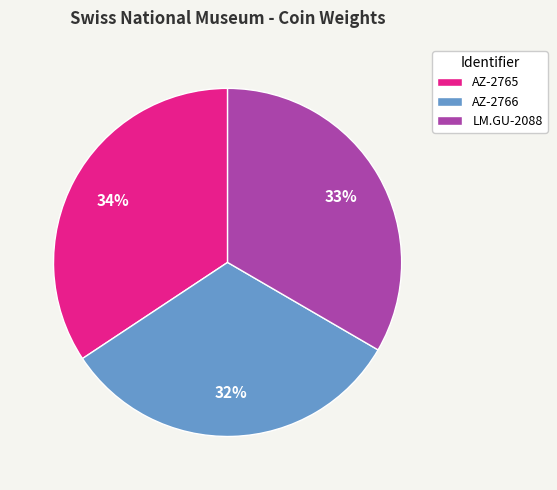

Count the number of slices in the pie.

3